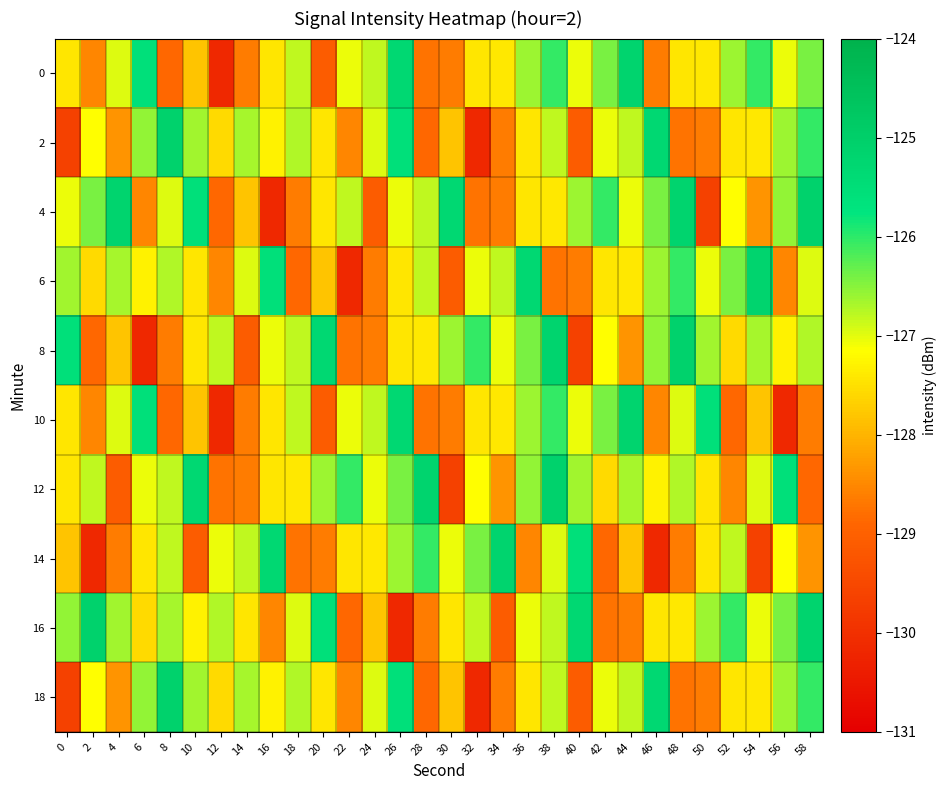

Between 26 and 56, which is larger?

26